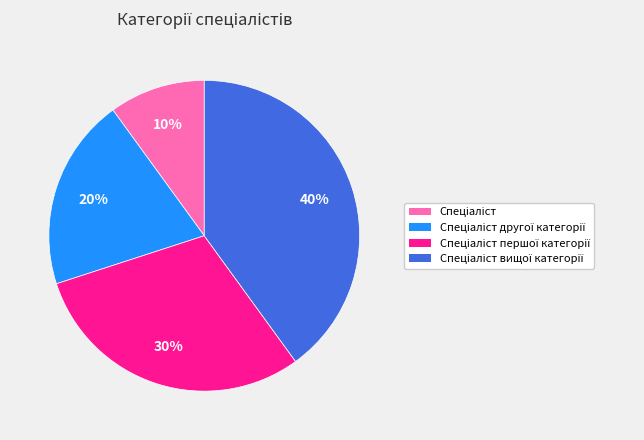

To the nearest percent, what is the average slice percentage?

25%